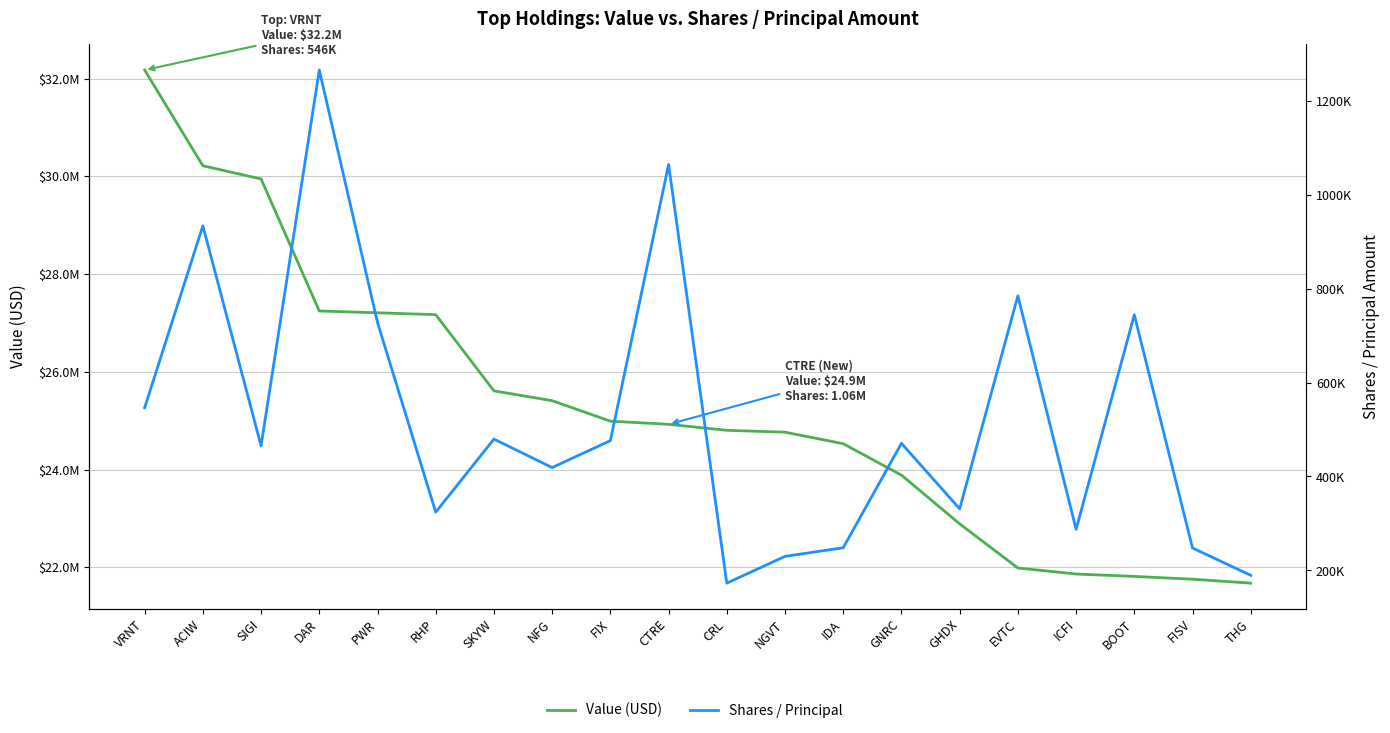

At which label does Value (USD) first exceed 24926000?

VRNT